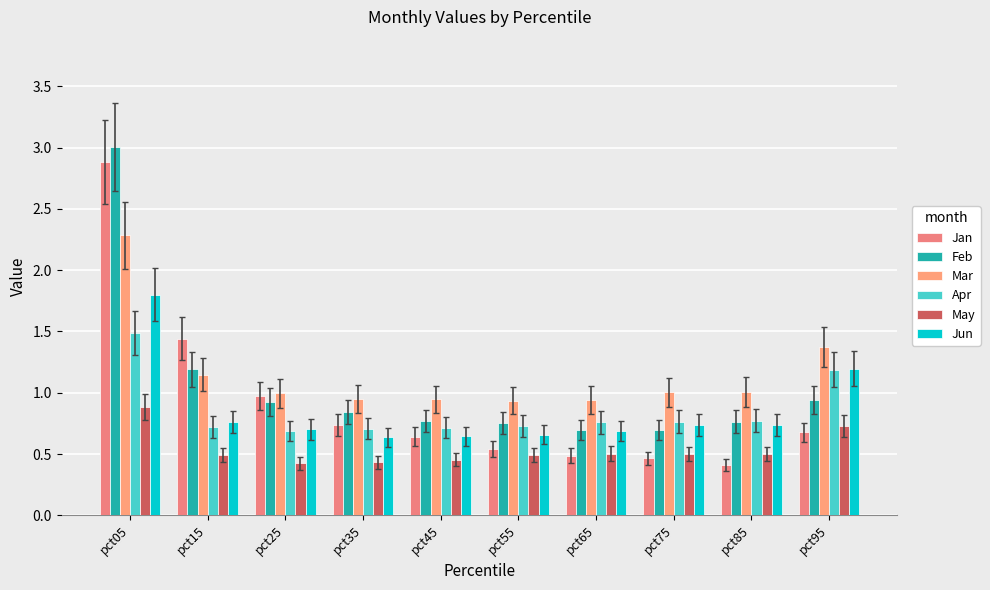

What is the spread (max minus min) of values at pct25?

0.6